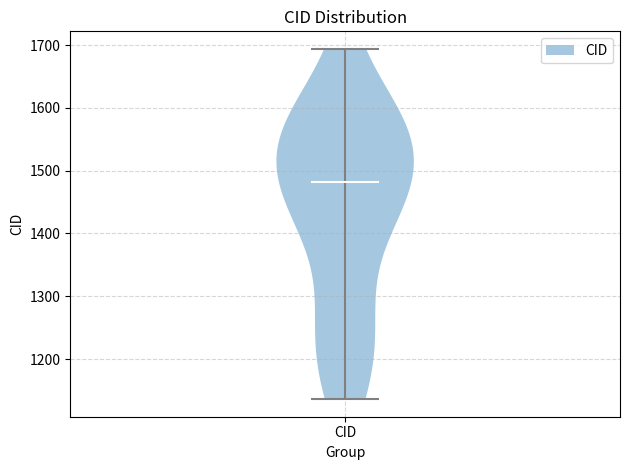

Read this violin plot against the y-axis: where its median line is, and the lowest and highest points the violin reaches. The values are not printed on the chart, so give them approximately, as read against the axis.

median line 1480, lowest point 1140, highest point 1690